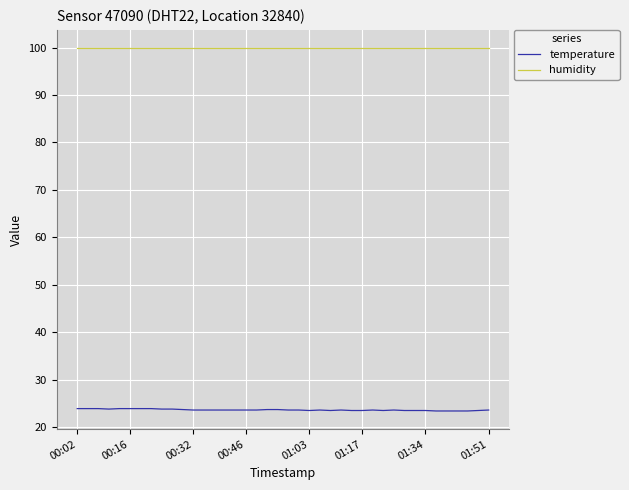

List the series in order of their overall mean, lowest first.

temperature, humidity